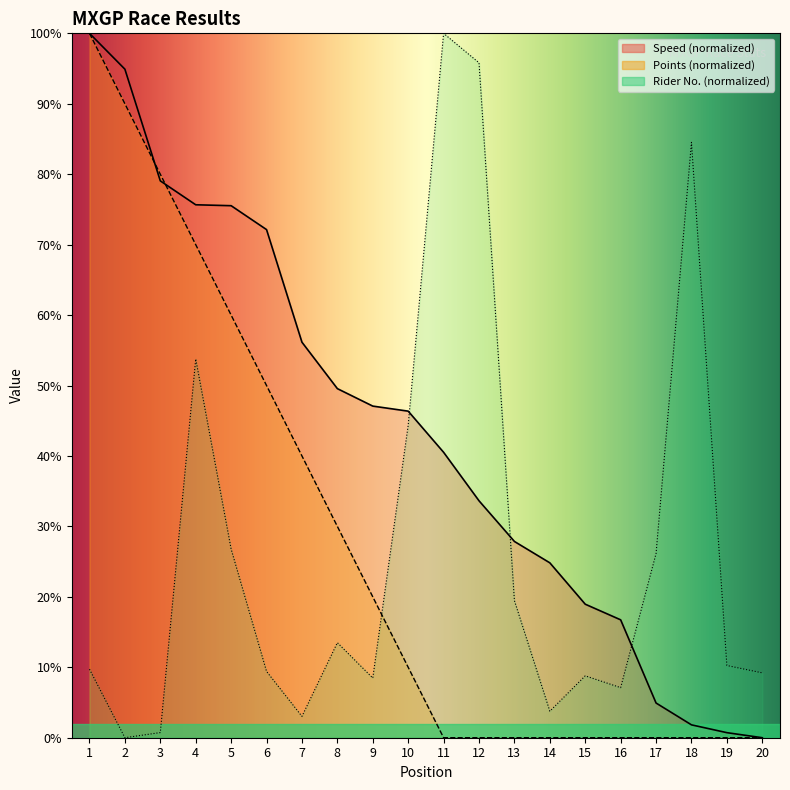

What is the difference between the Speed values at 1 and 5?

24.5